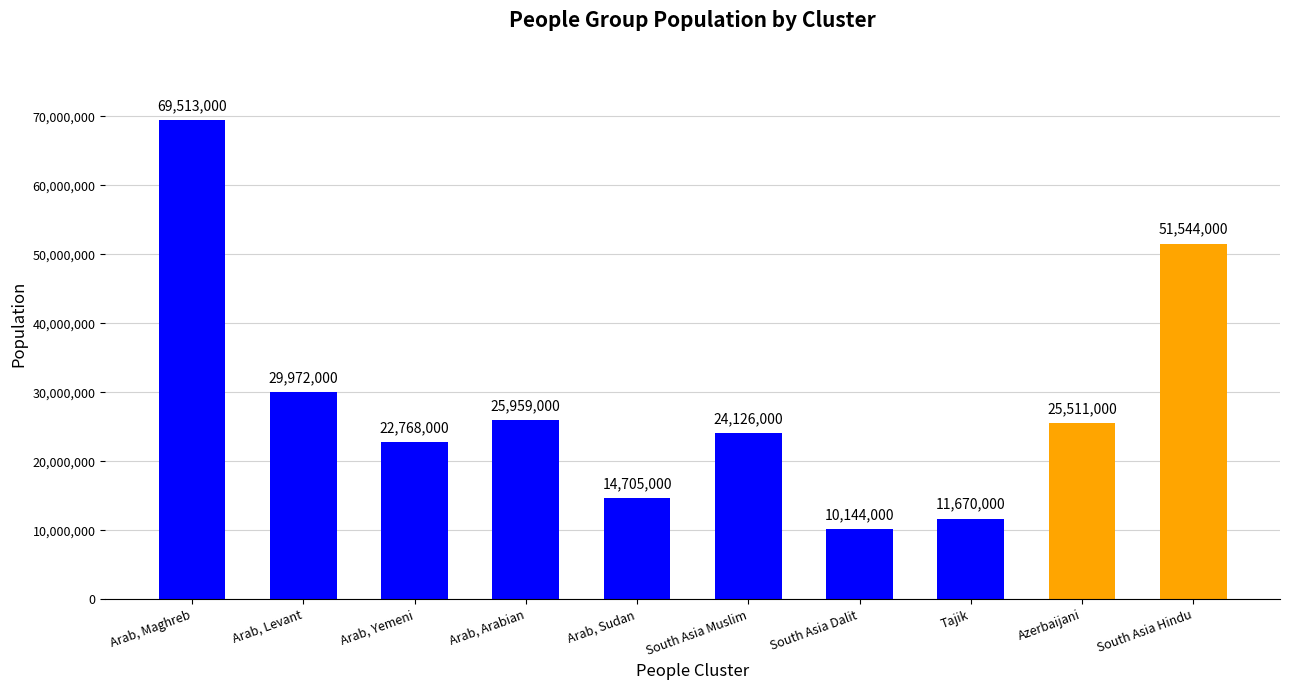

What is the sum of all values?

285912000